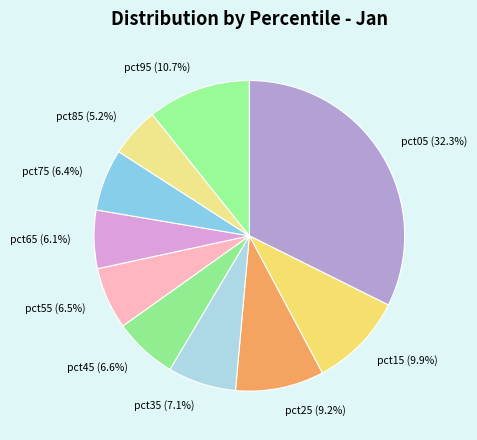

True or false: pct35 accounts for 20% of the total.

False